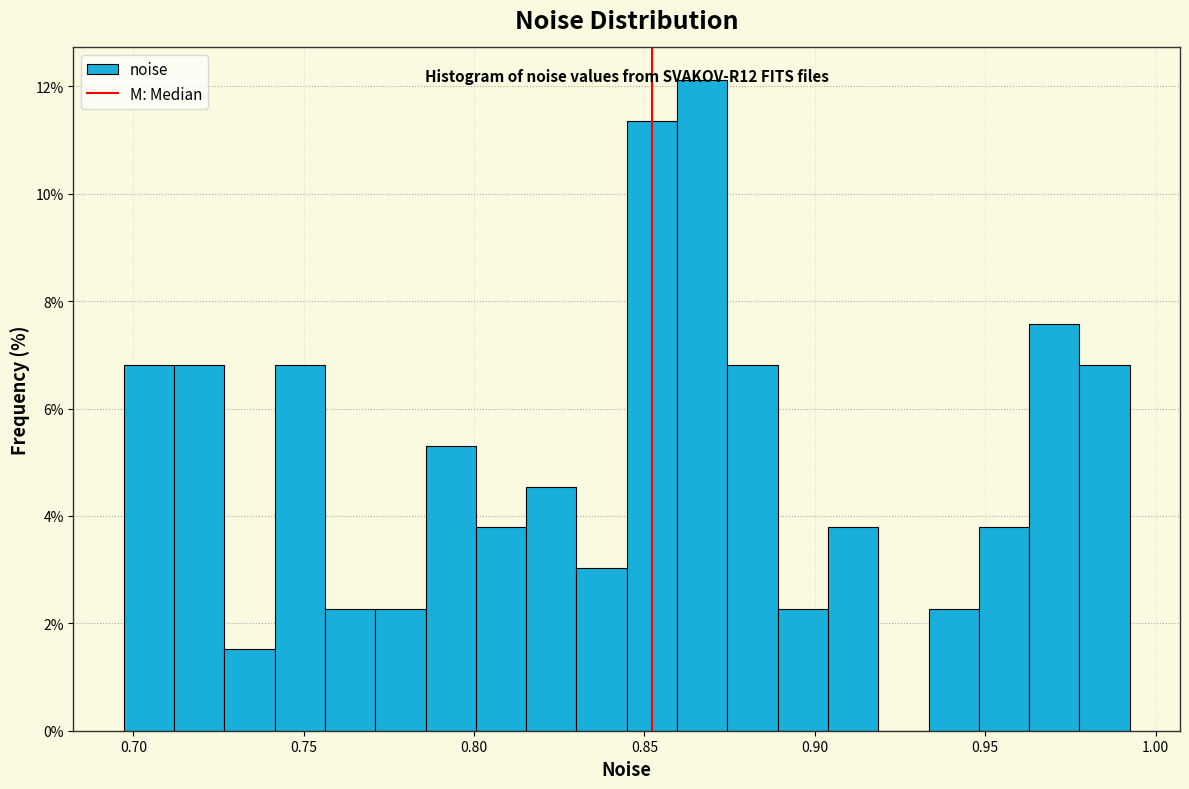

Around what value on the x-axis is the tallest bar? Give the approximate position of its centre, as read against the axis.

0.865